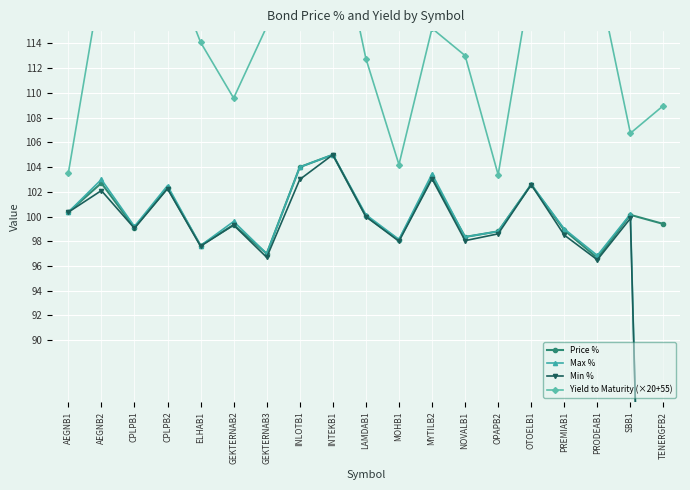

In Price %, how many points are higher than both neighbors (excluding endpoints)?

7